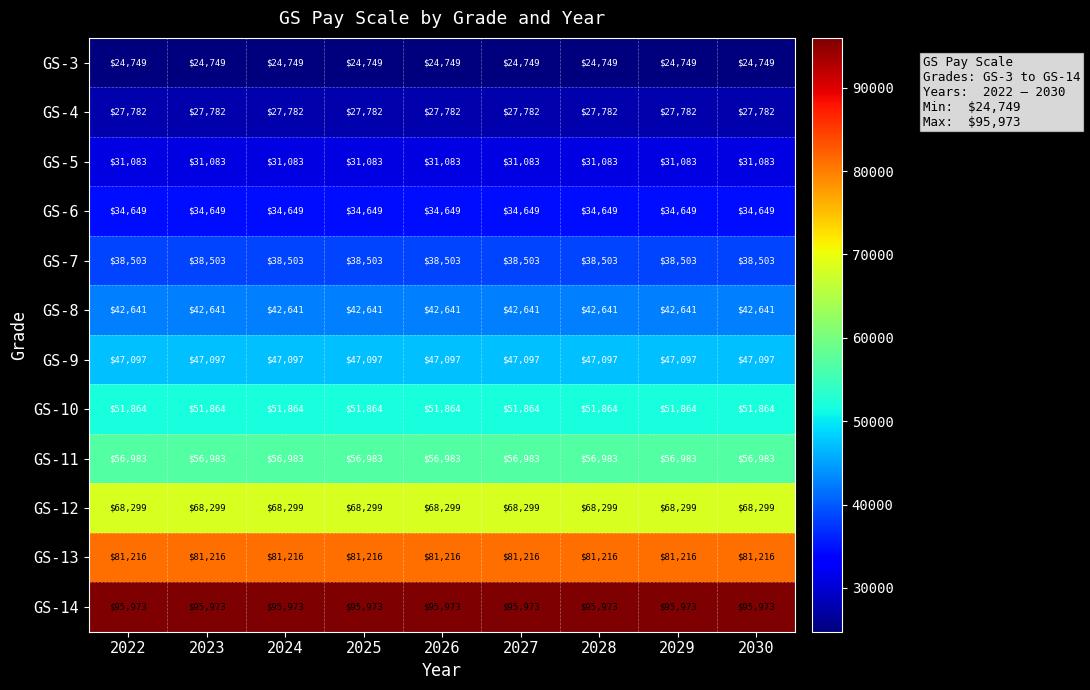

What is the lowest value of the GS-3 series?

24749